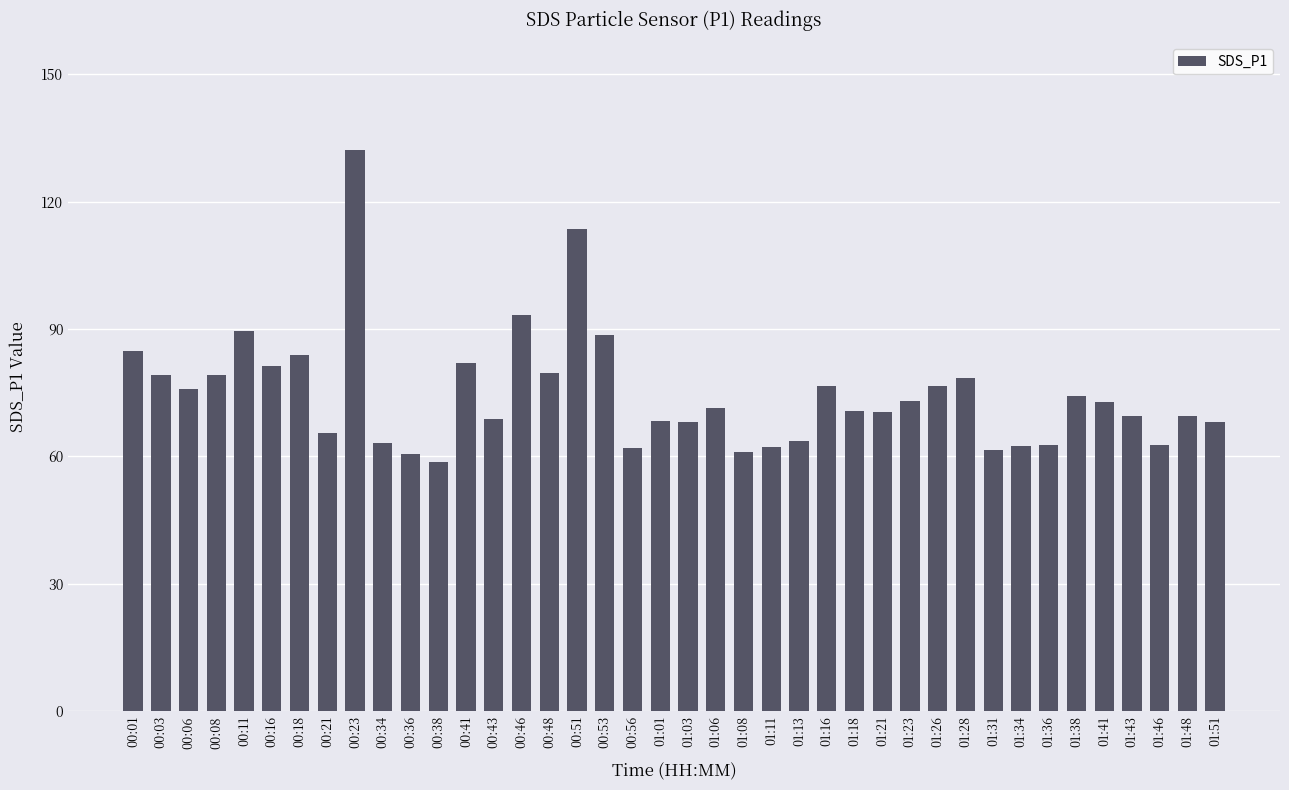

Are the bars grouped side by side (vs. stacked)?

No